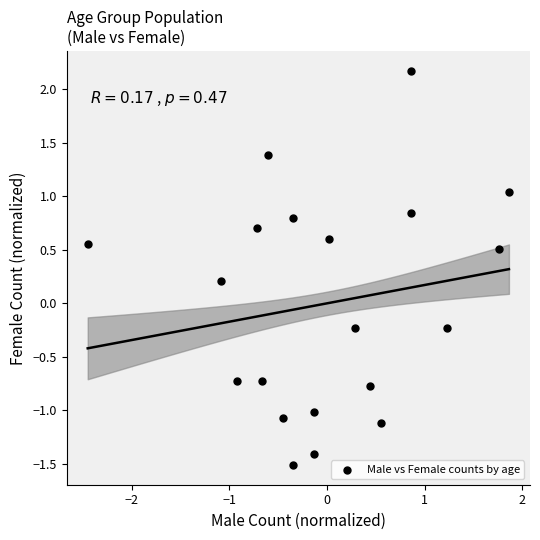

What is the range of X values (max minus min)?

4.3